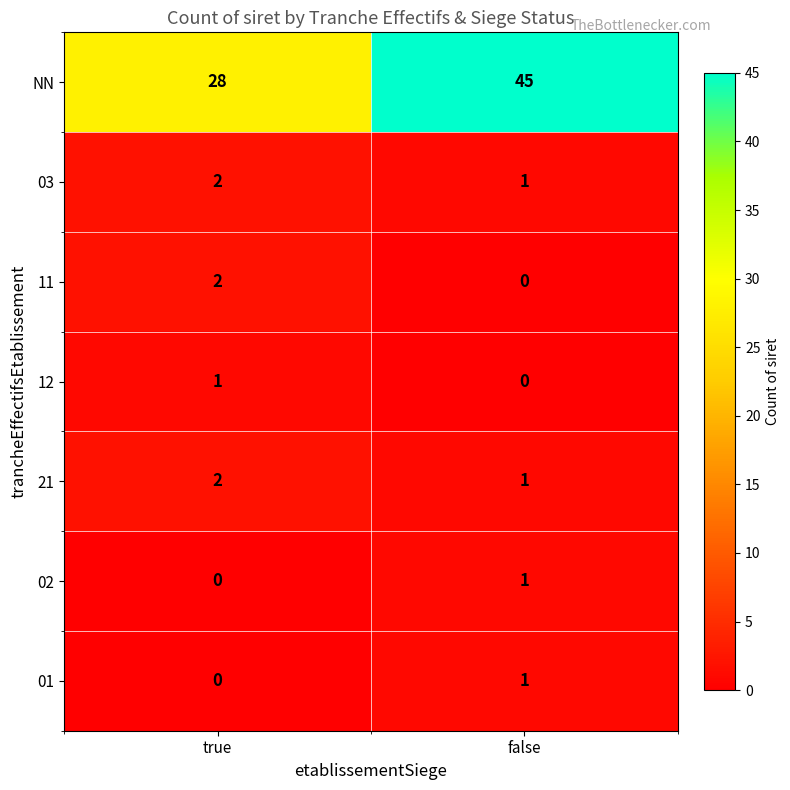

Which series has the largest range (max minus min)?

NN